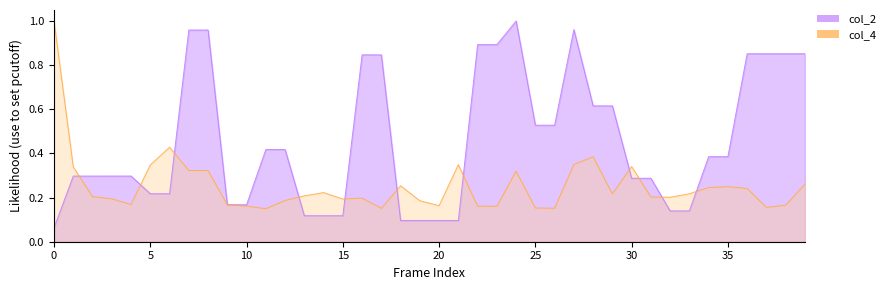

Count the number of data series in this chart.

2